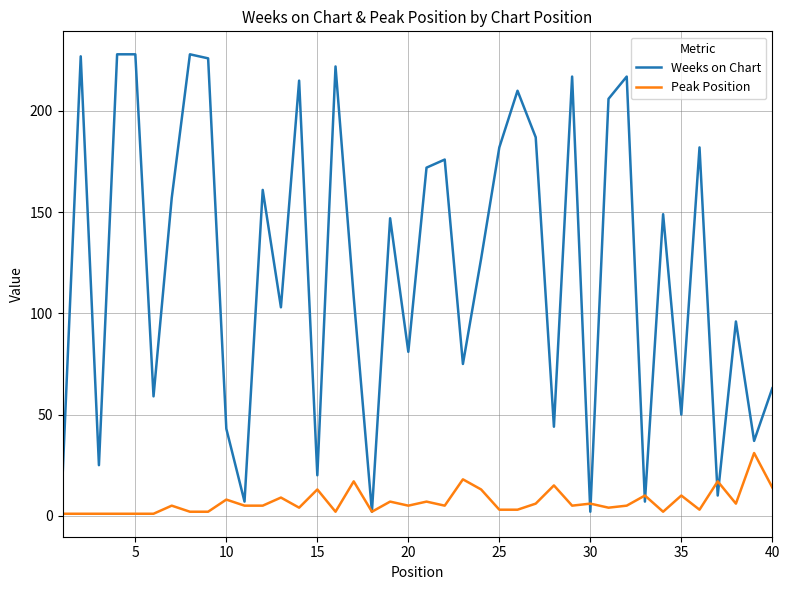

How many distinct data groups are displayed?

2